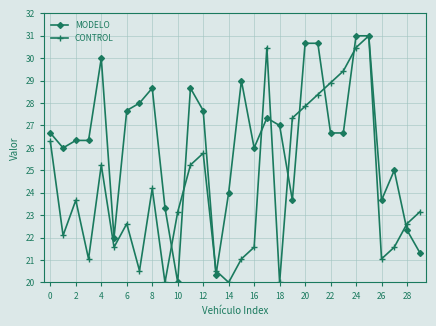

What is the value of the MODELO point at the 14th from the left?

20.3